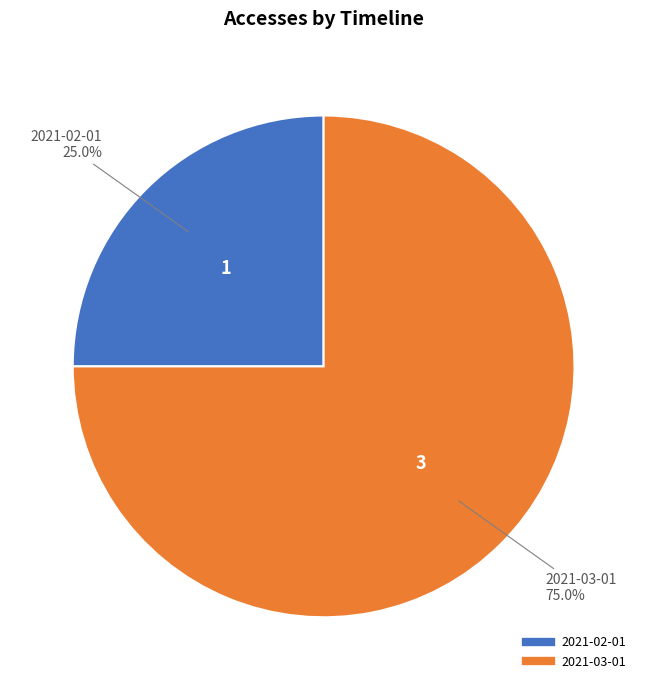

Which slice is the smallest?

2021-02-01